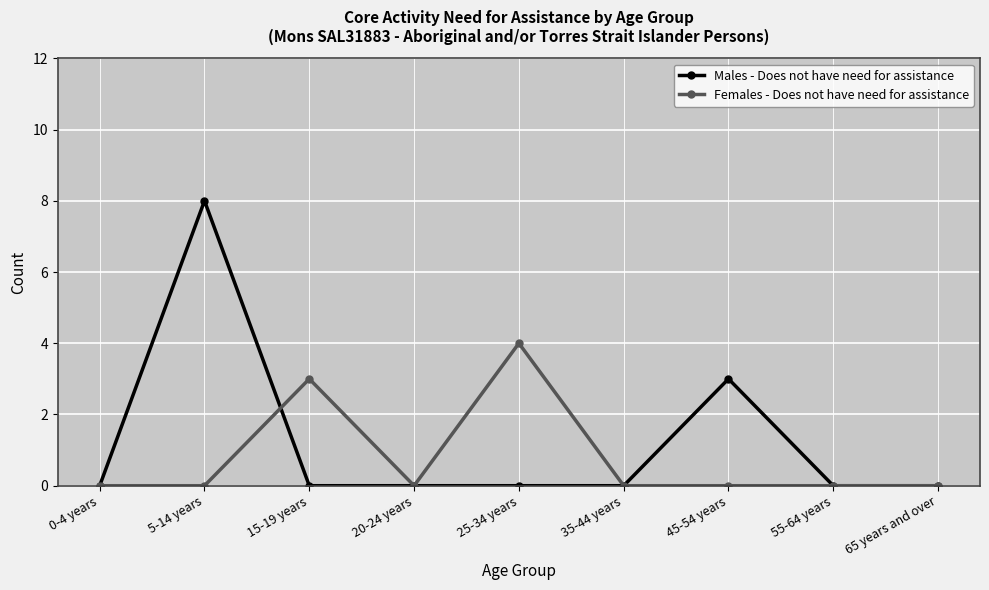

Rank the series at 15-19 years from lowest to highest value.

Males - Does not have need for assistance, Females - Does not have need for assistance